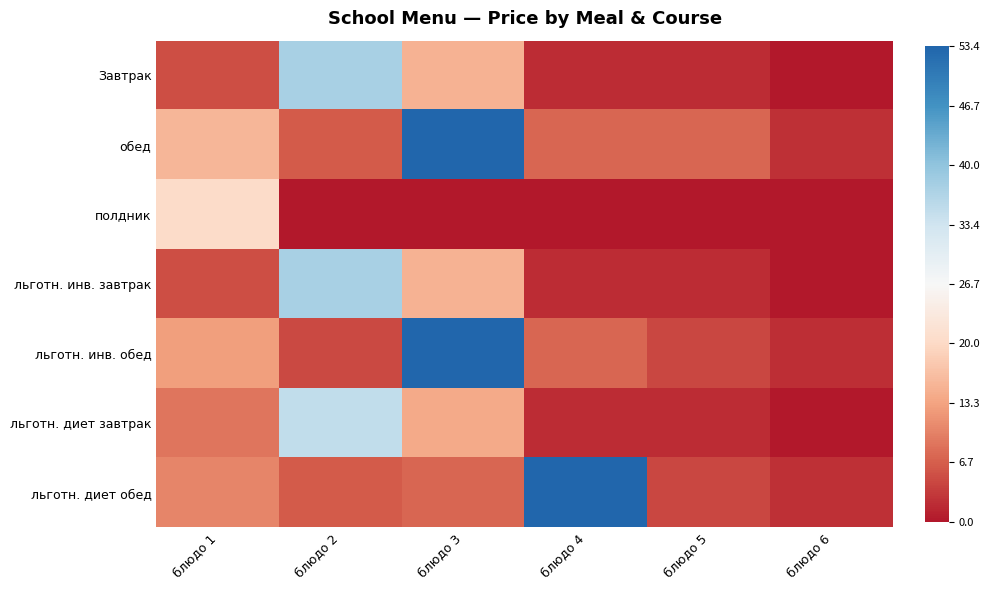

Rank the series at блюдо 1 from highest to lowest value.

полдник, обед, льготн. инв. обед, льготн. диет обед, льготн. диет завтрак, Завтрак, льготн. инв. завтрак